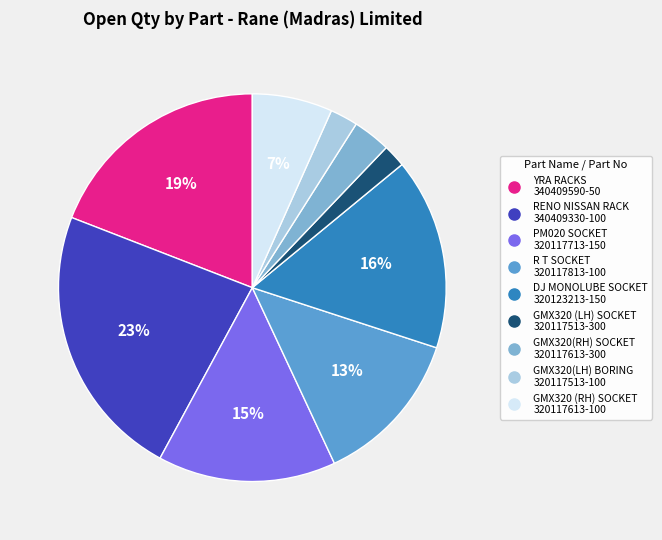

How many slices are in this pie chart?

9